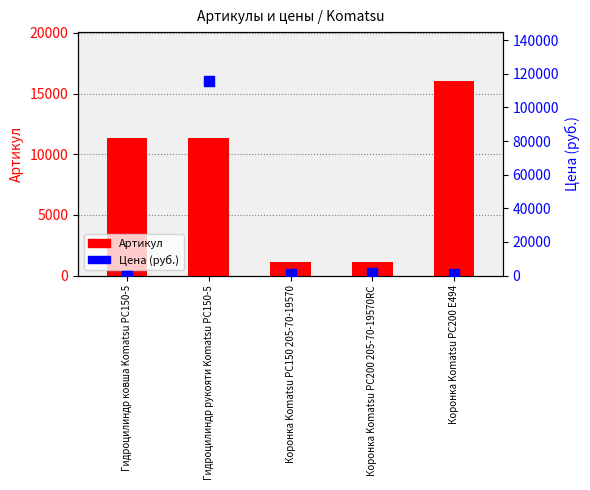

Which series contains the lowest Y value?

Цена (руб.)